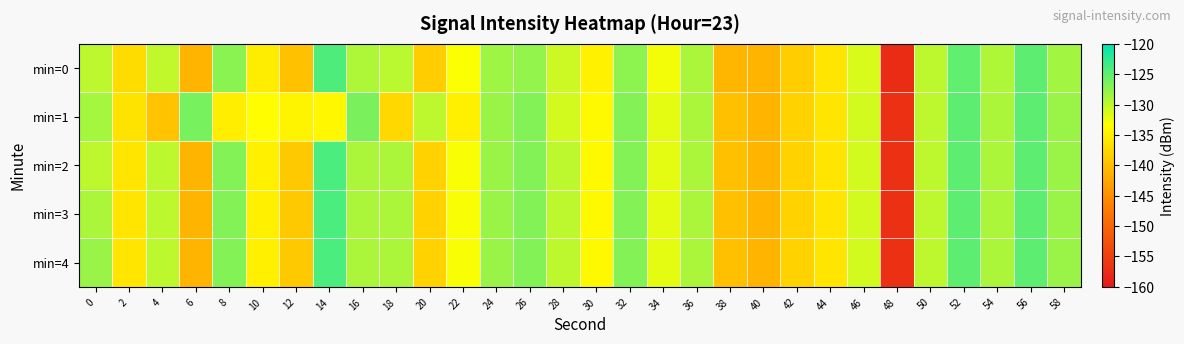

Reading left to right, list all the values displayed in this chart.

min=0: 0=-129.9	2=-137.0	4=-130.0	6=-141.0	8=-127.2	10=-135.3	12=-139.7	14=-124.1	16=-129.2	18=-129.8	20=-138.6	22=-133.2	24=-128.4	26=-127.8	28=-130.7	30=-134.7	32=-127.5	34=-132.7	36=-129.0	38=-140.9	40=-141.0	42=-138.6	44=-136.0	46=-131.4	48=-157.5	50=-130.0	52=-125.1	54=-129.1	56=-124.9	58=-128.5
min=1: 0=-128.7	2=-136.1	4=-139.6	6=-126.3	8=-135.0	10=-133.5	12=-134.5	14=-134.2	16=-126.5	18=-137.4	20=-130.0	22=-135.0	24=-128.0	26=-127.0	28=-131.0	30=-134.0	32=-127.0	34=-132.0	36=-129.0	38=-140.0	40=-141.0	42=-138.0	44=-136.0	46=-131.0	48=-157.0	50=-130.0	52=-125.0	54=-129.0	56=-125.0	58=-128.0
min=2: 0=-130.0	2=-136.0	4=-130.0	6=-141.0	8=-127.0	10=-135.0	12=-139.0	14=-124.0	16=-129.0	18=-129.0	20=-138.0	22=-133.0	24=-128.0	26=-127.0	28=-130.0	30=-134.0	32=-127.0	34=-132.0	36=-129.0	38=-140.0	40=-141.0	42=-138.0	44=-136.0	46=-131.0	48=-157.0	50=-130.0	52=-125.0	54=-129.0	56=-125.0	58=-128.0
min=3: 0=-129.0	2=-136.0	4=-130.0	6=-141.0	8=-127.0	10=-135.0	12=-139.0	14=-124.0	16=-129.0	18=-129.0	20=-138.0	22=-133.0	24=-128.0	26=-127.0	28=-130.0	30=-134.0	32=-127.0	34=-132.0	36=-129.0	38=-140.0	40=-141.0	42=-138.0	44=-136.0	46=-131.0	48=-157.0	50=-130.0	52=-125.0	54=-129.0	56=-125.0	58=-128.0
min=4: 0=-128.0	2=-136.0	4=-130.0	6=-141.0	8=-127.0	10=-135.0	12=-139.0	14=-124.0	16=-129.0	18=-129.0	20=-138.0	22=-133.0	24=-128.0	26=-127.0	28=-130.0	30=-134.0	32=-127.0	34=-132.0	36=-129.0	38=-140.0	40=-141.0	42=-138.0	44=-136.0	46=-131.0	48=-157.0	50=-130.0	52=-125.0	54=-129.0	56=-125.0	58=-128.0